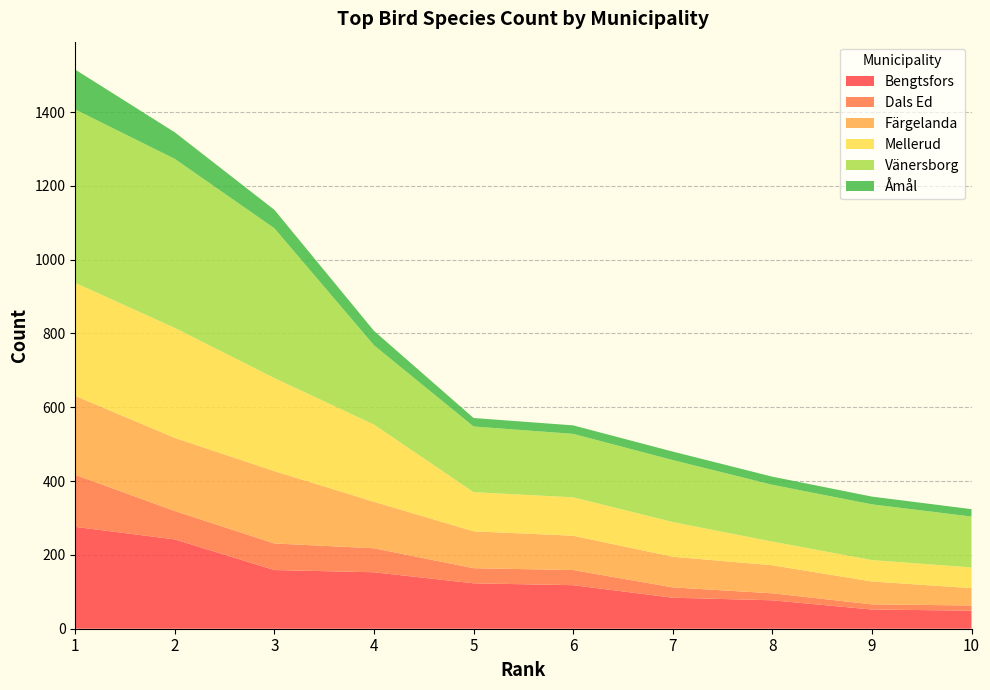

Reading right to left, transcribe all the data shown in this chart.

Bengtsfors: 49	52	77	84	118	123	153	159	242	276
Dals Ed: 14	14	19	28	41	41	65	72	77	141
Färgelanda: 47	62	76	83	93	100	126	196	198	214
Mellerud: 56	58	64	94	104	106	209	252	298	306
Vänersborg: 138	151	154	168	172	178	215	406	458	470
Åmål: 20	21	22	23	23	23	39	50	72	108